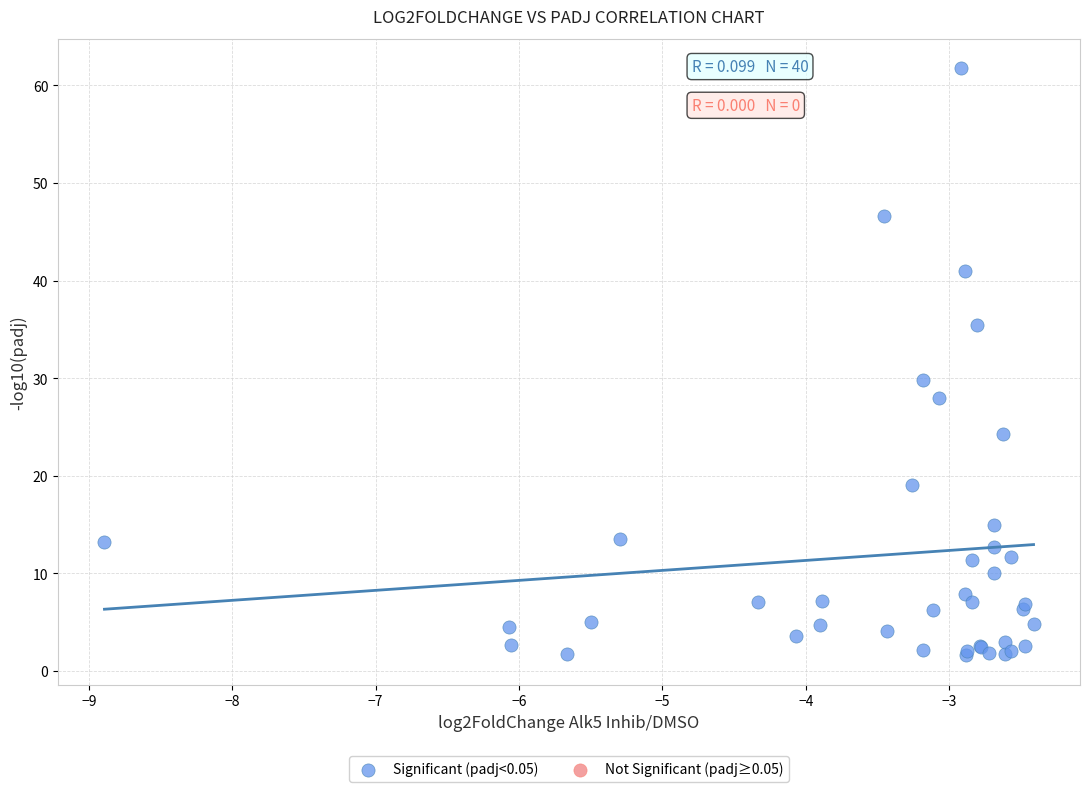

What Y value in the scatter plot is closest to 31?

29.8